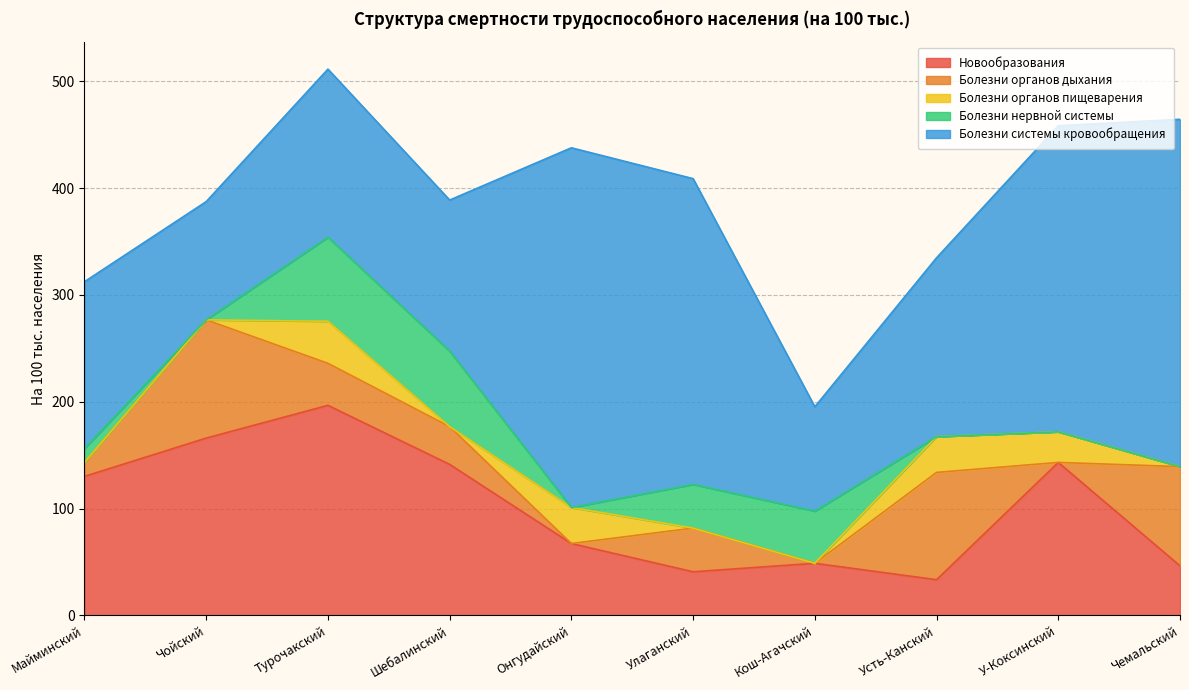

What is the label of the 6th point from the right?

Онгудайский